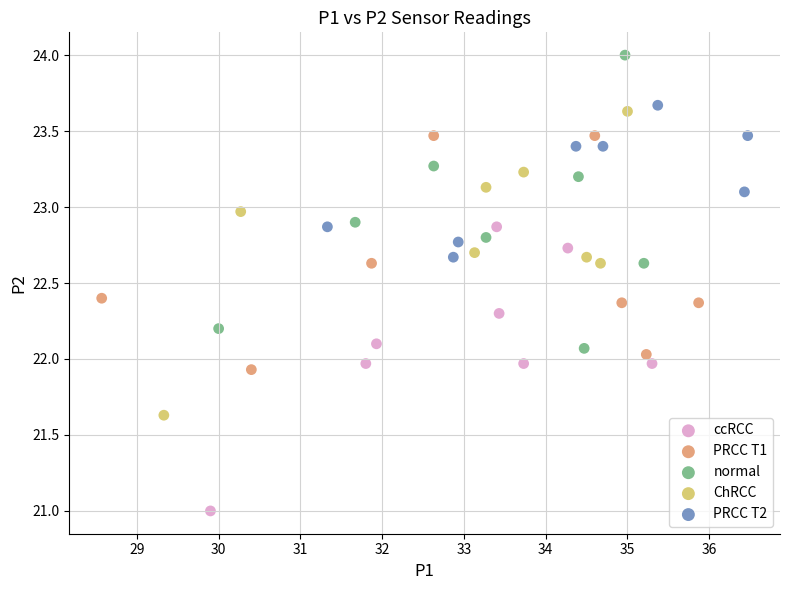

What are all the series names shown in the legend?

ccRCC, PRCC T1, normal, ChRCC, PRCC T2